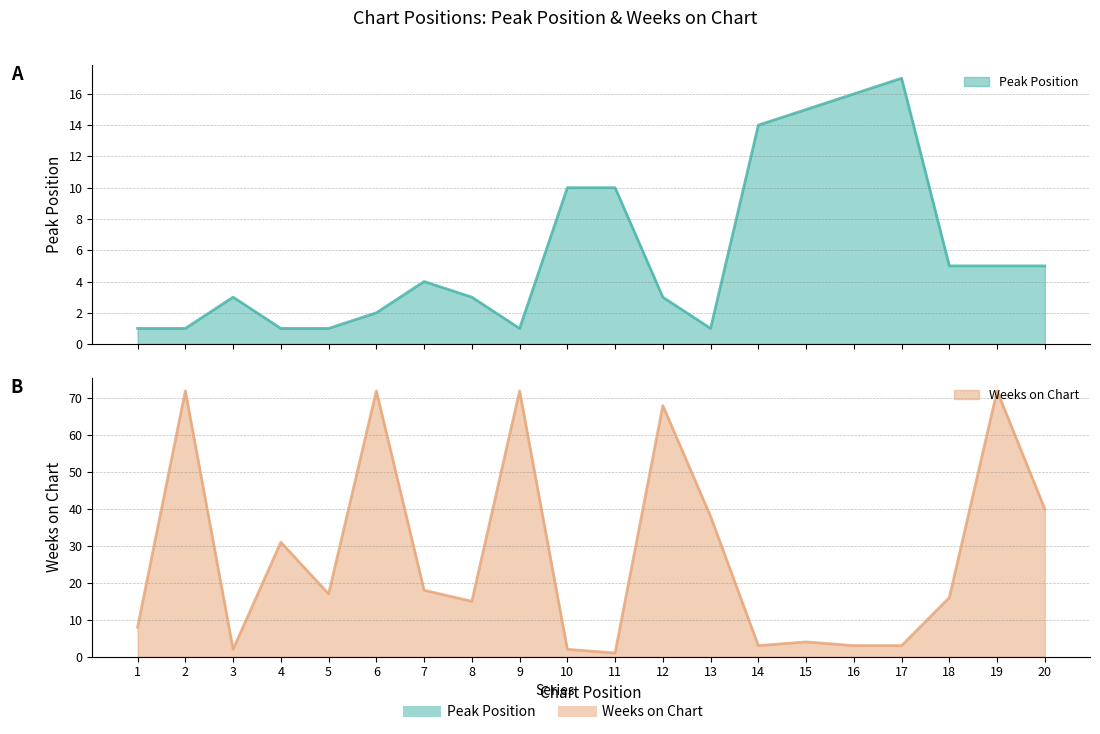

At how many categories does at least one series exceed 2?

20